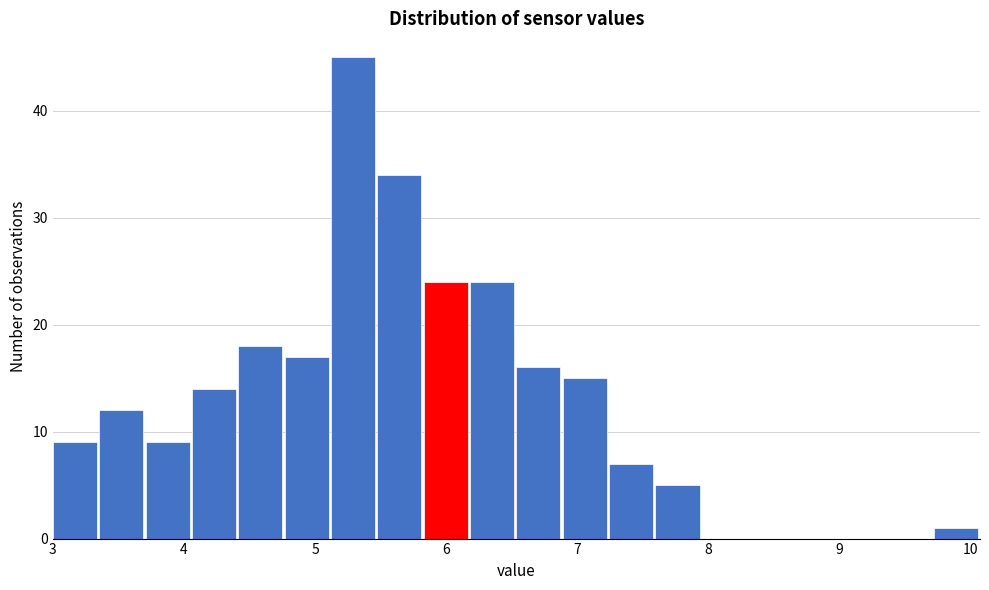

Around what value on the x-axis is the tallest bar? Give the approximate position of its centre, as read against the axis.

5.3